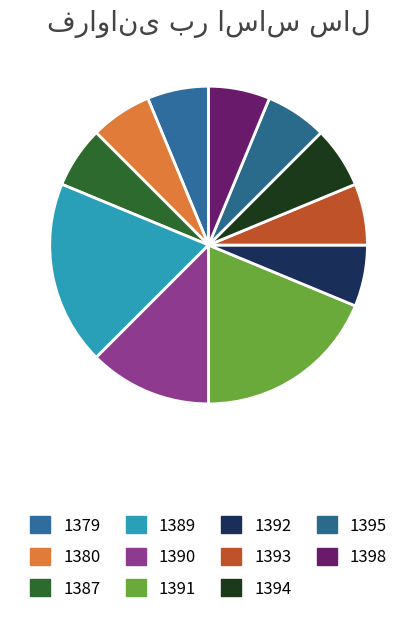

True or false: 1398 accounts for 16% of the total.

False